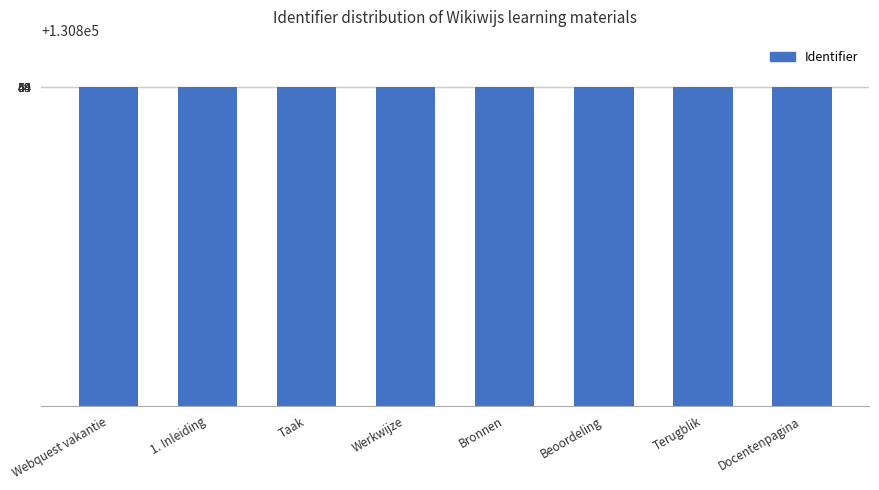

Does the chart contain stacked bars?

No